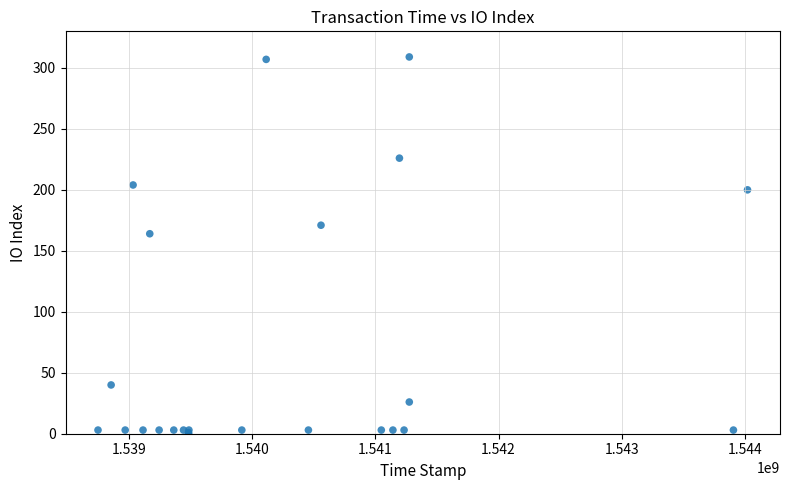

What Y value in the scatter plot is closest to 154?

164